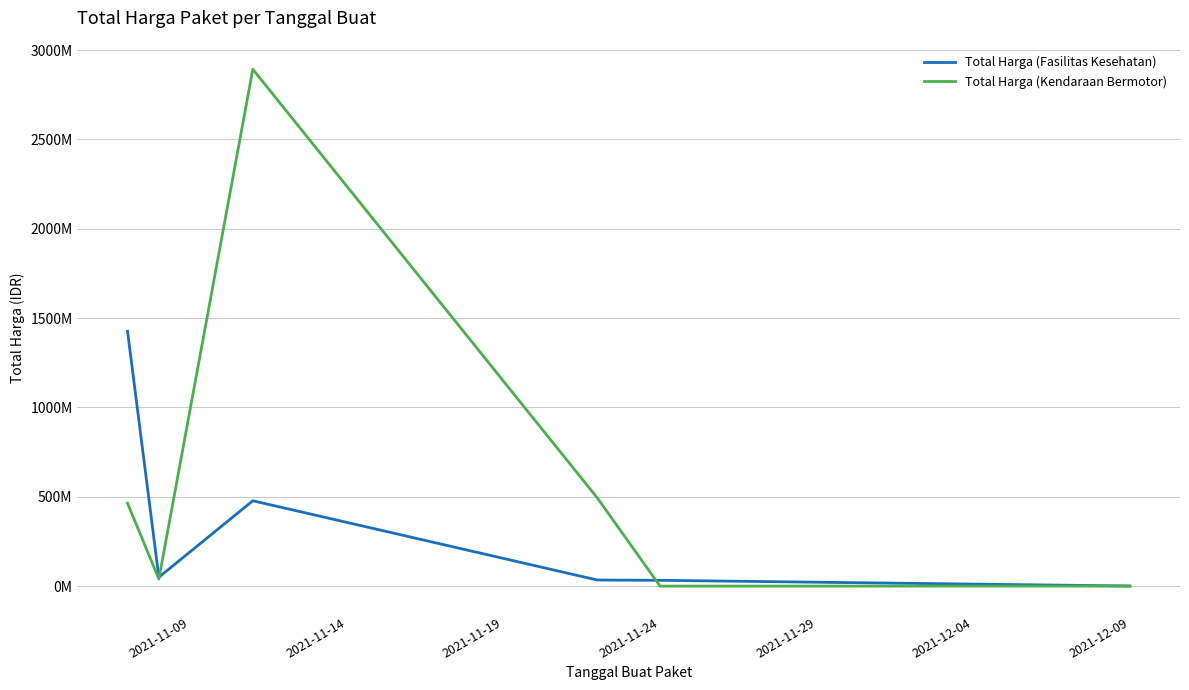

What are all the series names shown in the legend?

Total Harga (Fasilitas Kesehatan), Total Harga (Kendaraan Bermotor)